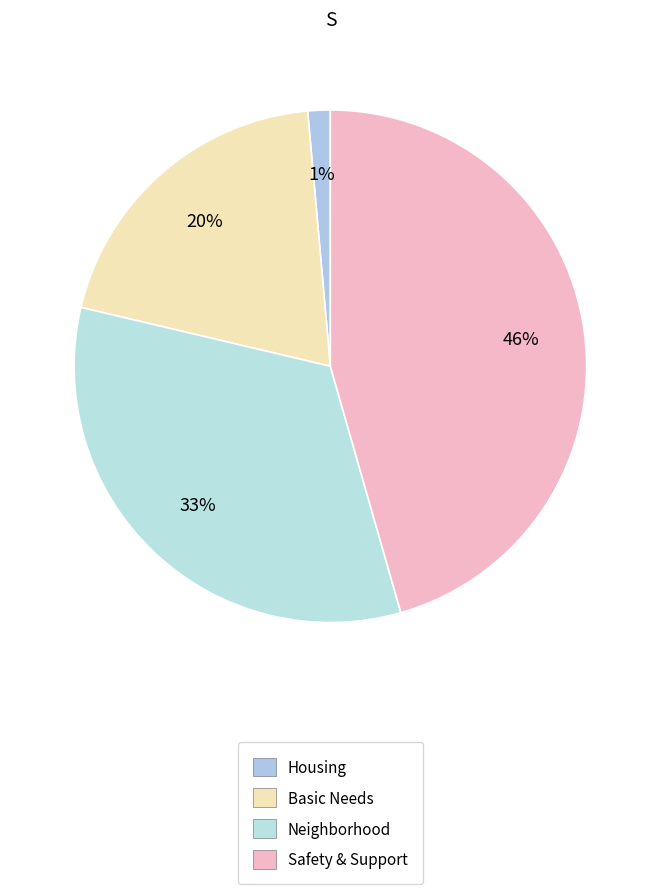

Rank the categories by value from lowest to highest.

Housing, Basic Needs, Neighborhood, Safety & Support